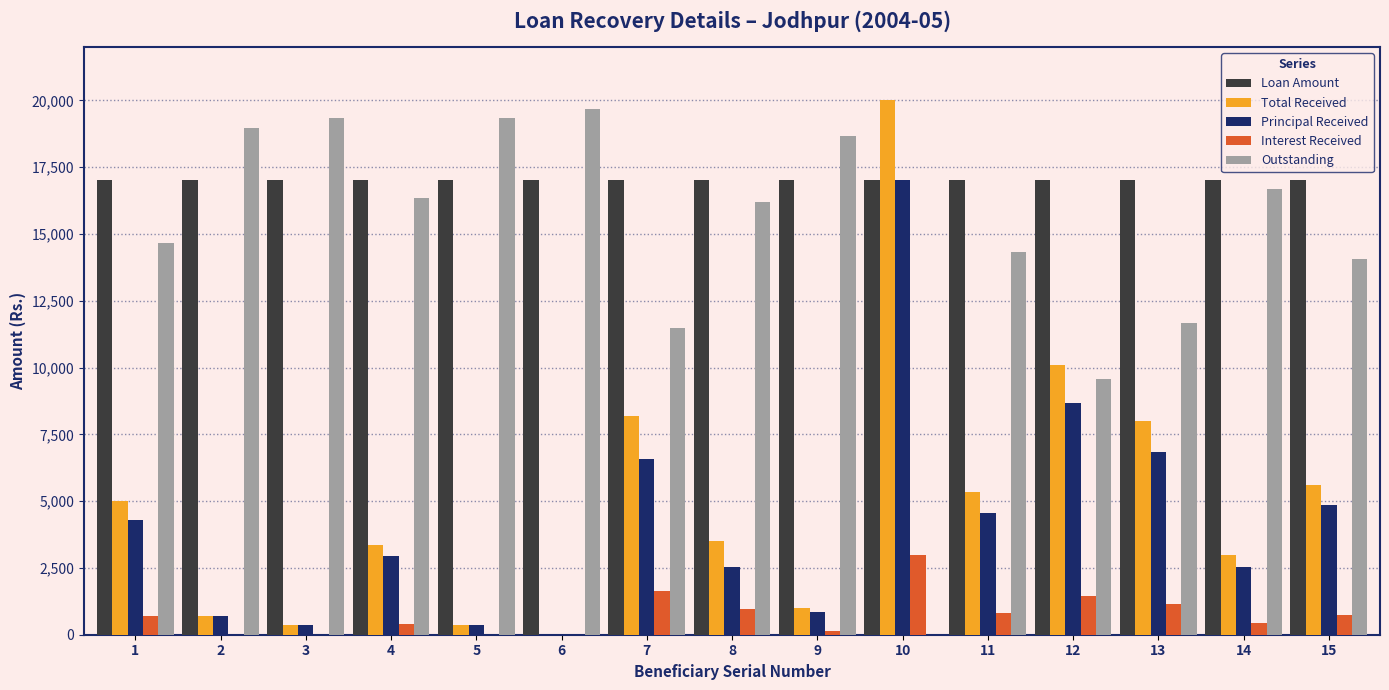

The value of Principal Received at 5 is 350.0. True or false?

True